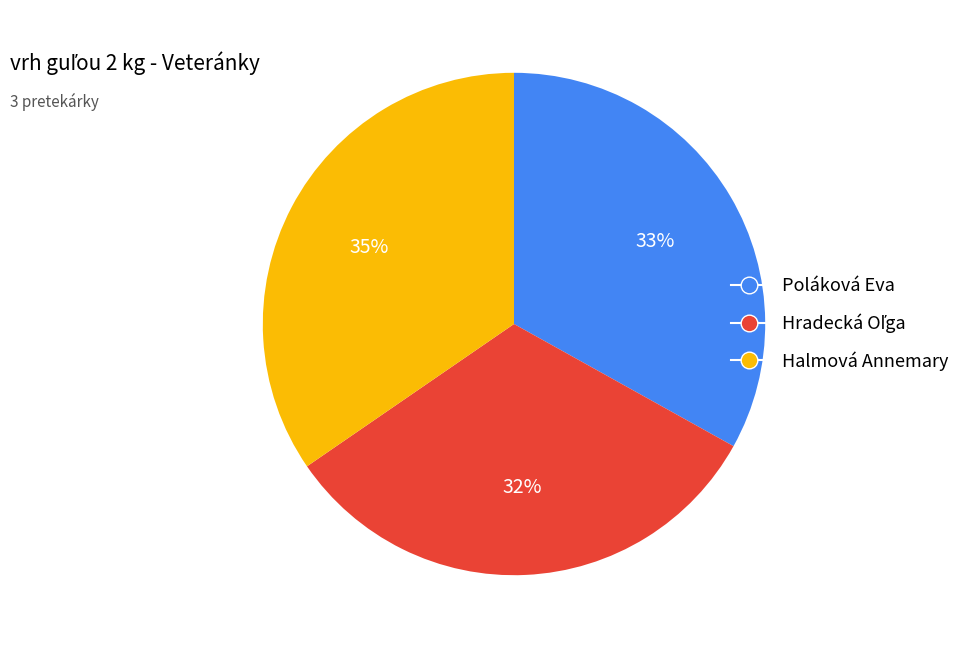

Does Poláková Eva account for over 50% of the chart?

No